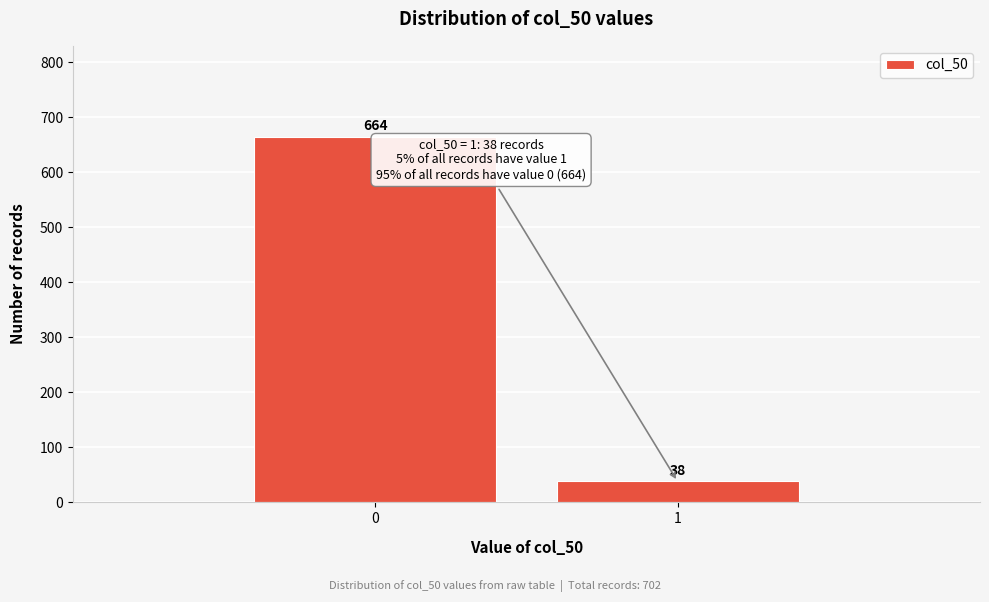

Reading left to right, extract all data points from this chart.

0=664	1=38